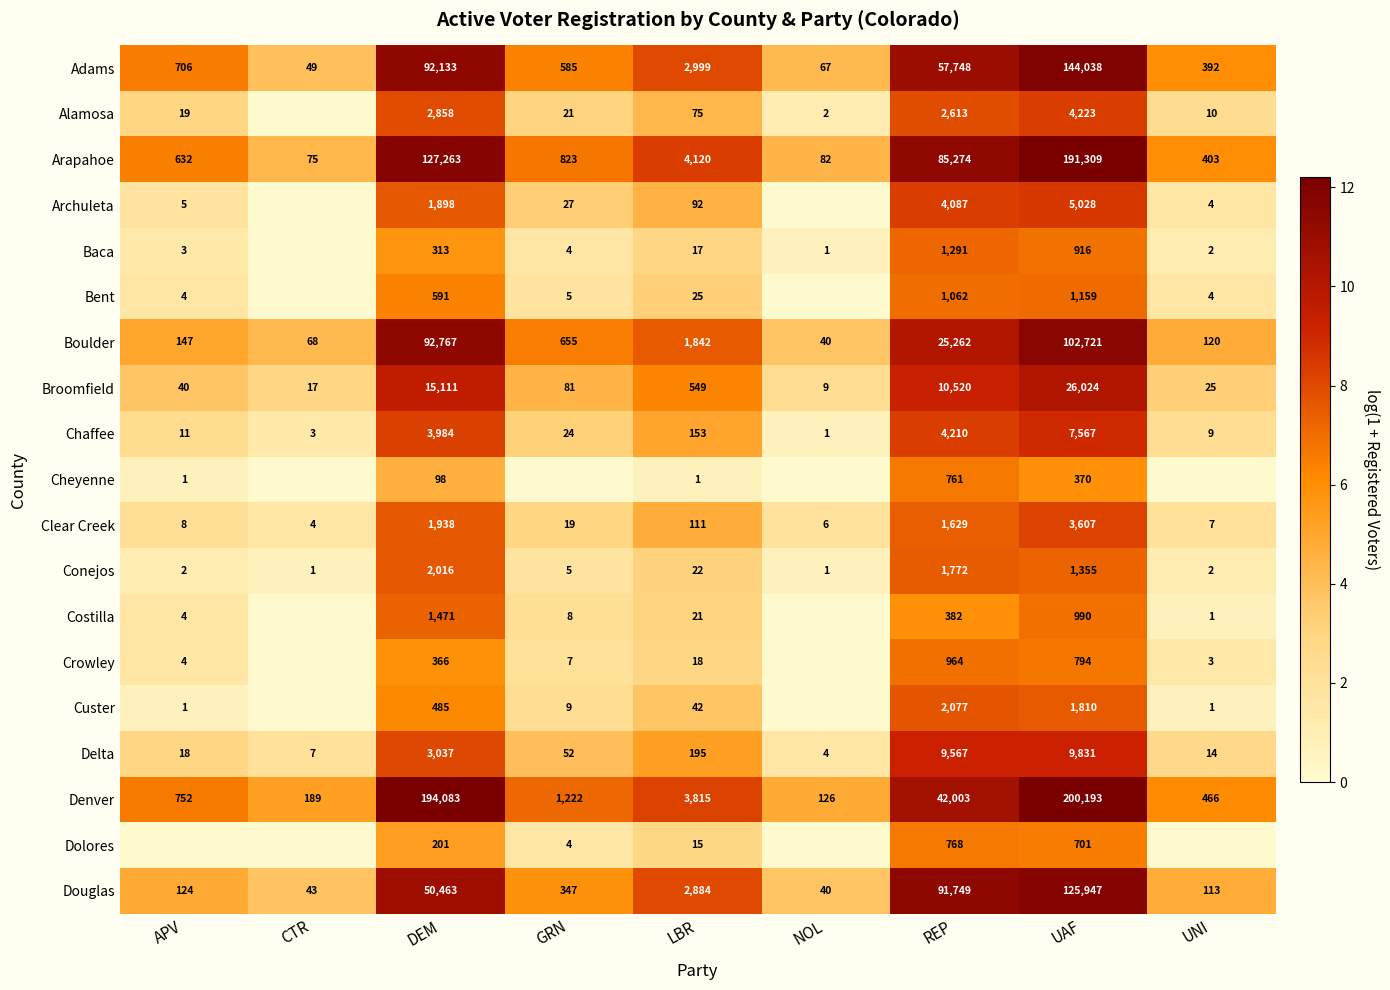

At how many categories does at least one series exceed 11?

3